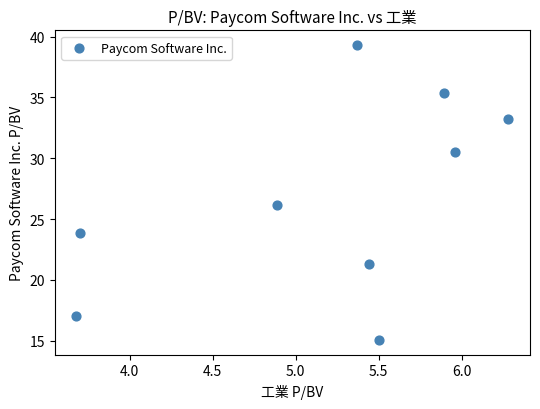

What is the average Y value?

26.9